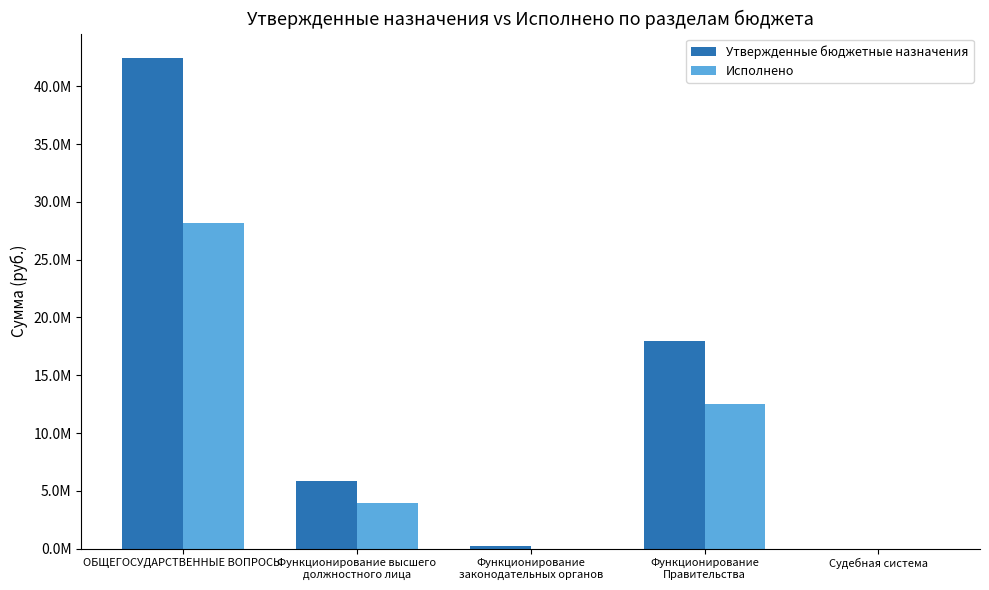

What is the sum of all Утвержденные бюджетные назначения values?

66415581.5